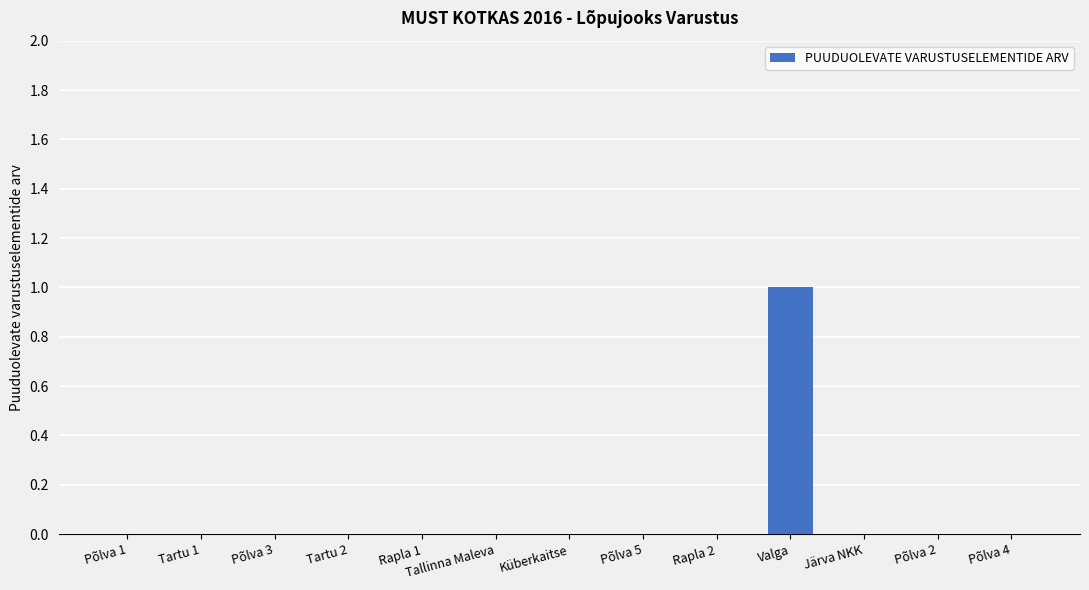

How many distinct data groups are displayed?

1